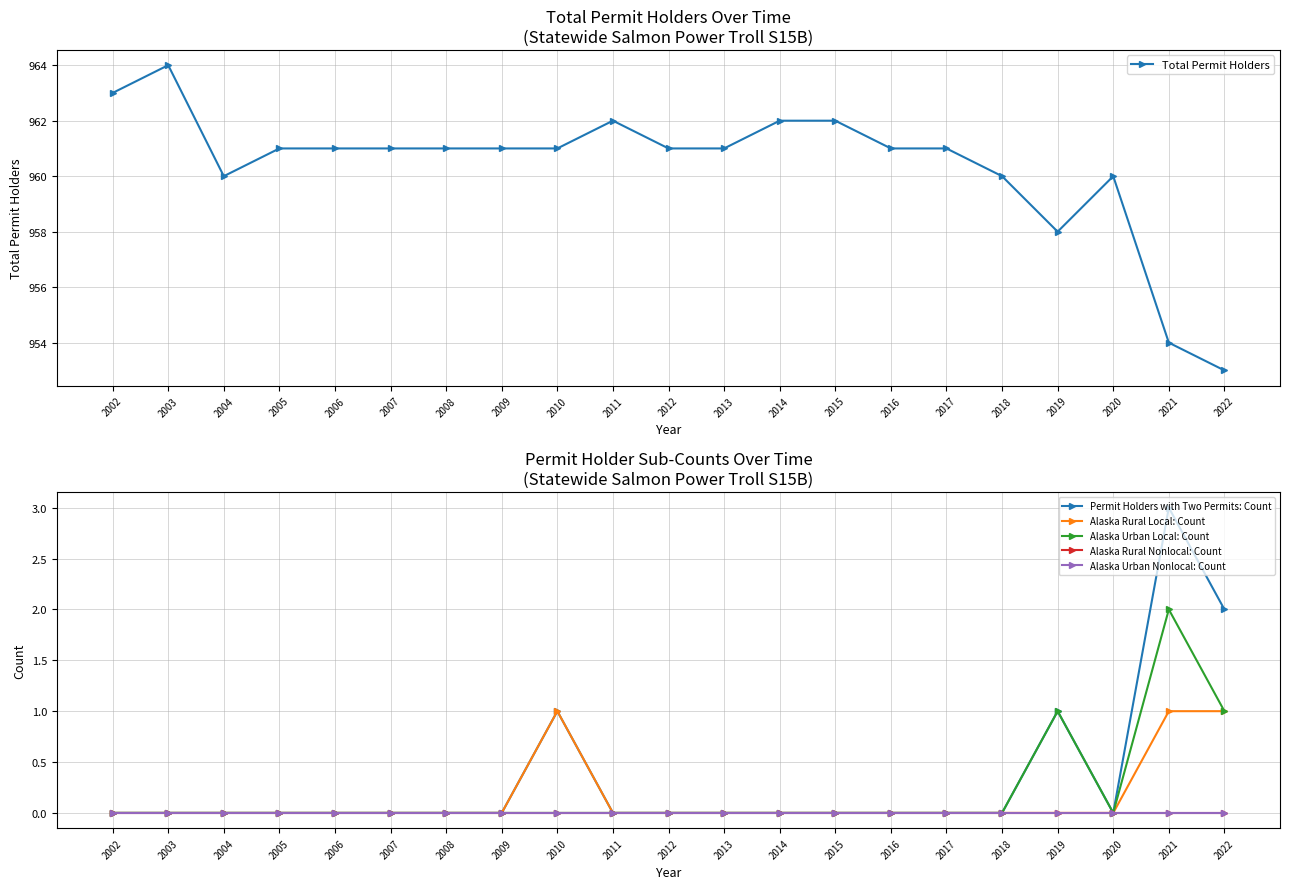

Which has a higher value, 2008 or 2002?

2002